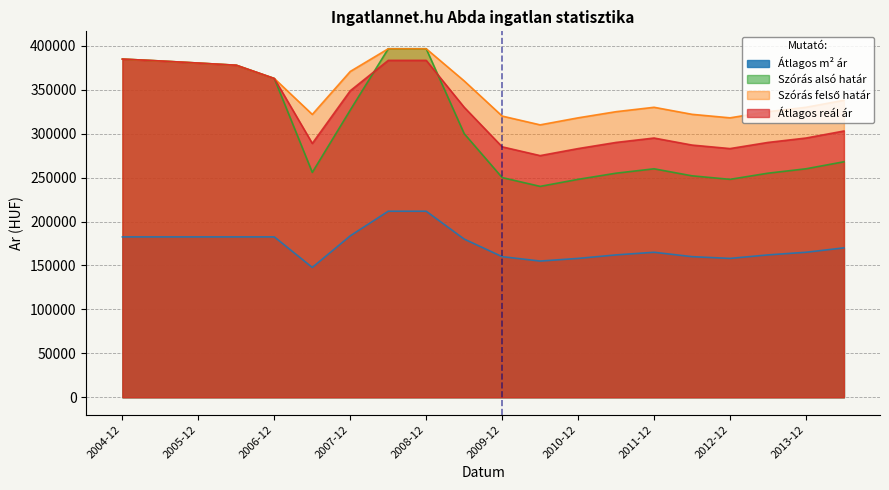

Count the number of categories in the chart.

20